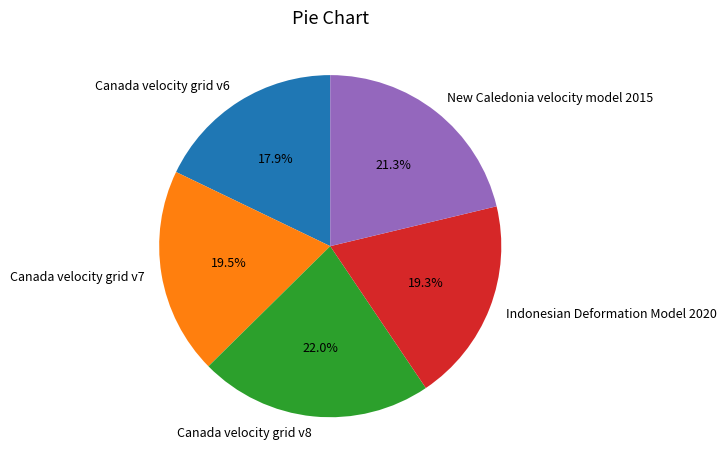

What is the smallest slice in the pie chart?

Canada velocity grid v6